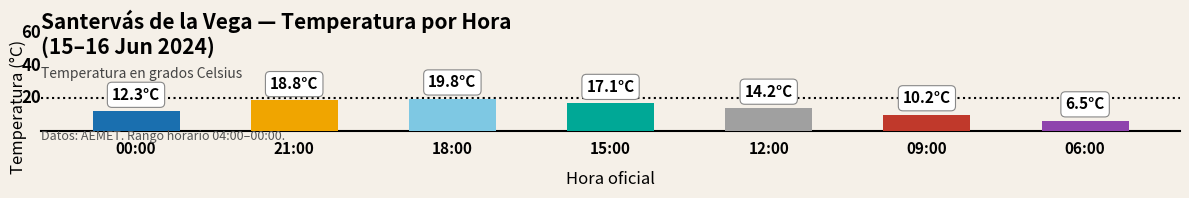

Does the chart contain any negative values?

No